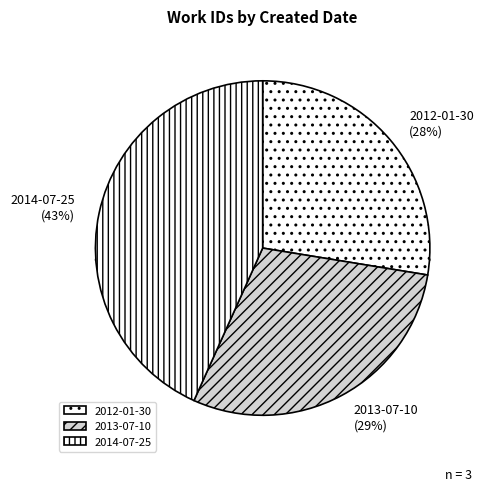

Between 2014-07-25 and 2013-07-10, which is larger?

2014-07-25